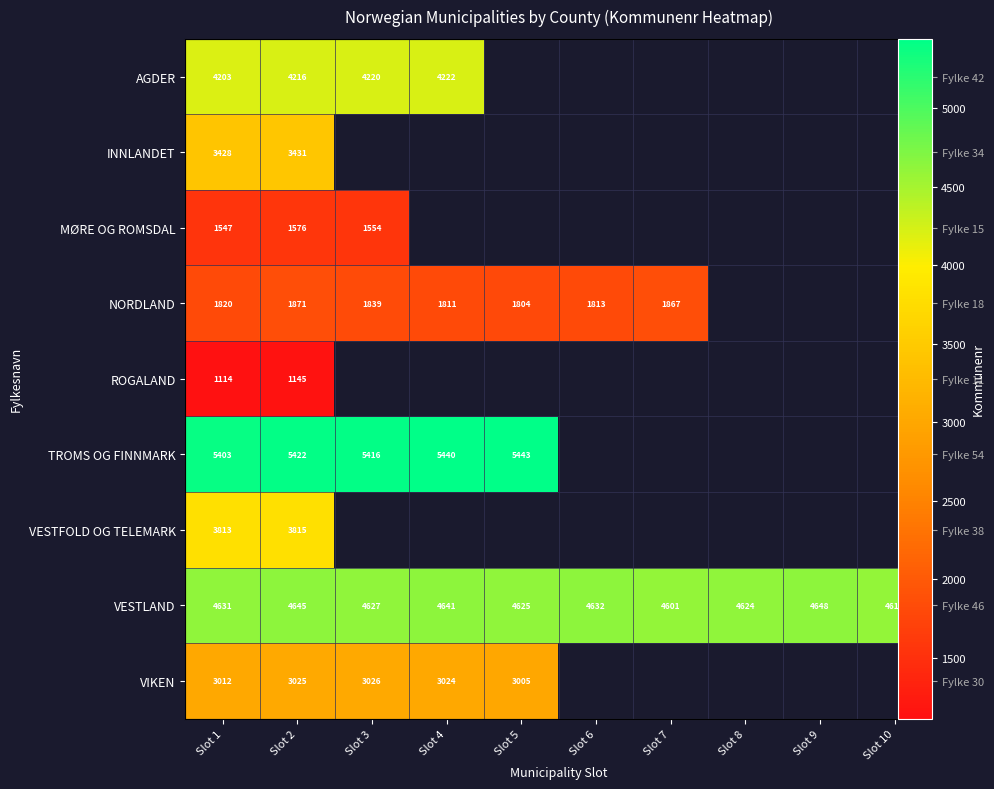

What is the minimum value for VIKEN?

3005.0